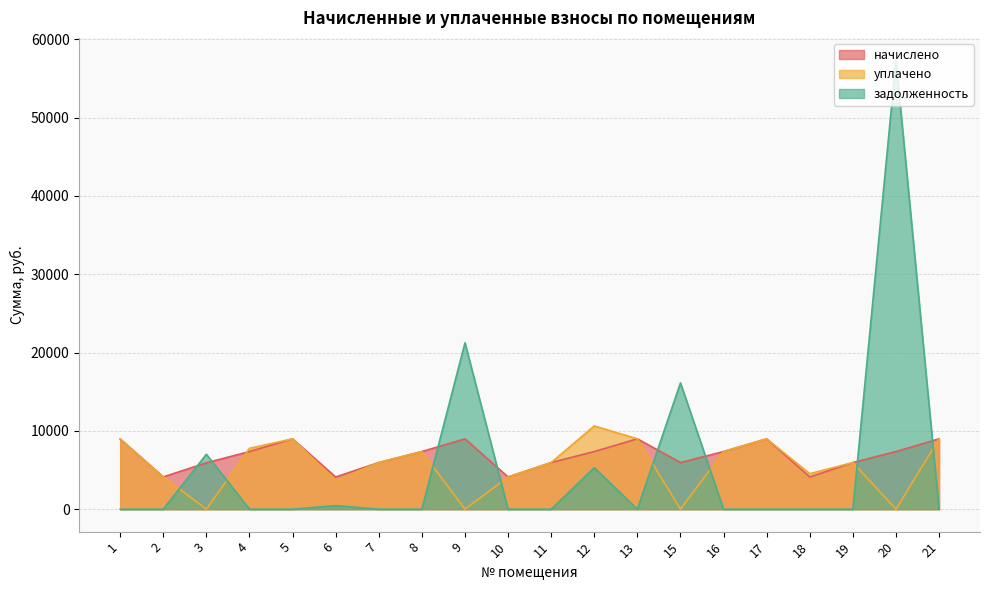

Reading left to right, what are all the values shown in this chart?

начислено: 8962.6	4124.2	5921.3	7361.3	8985.6	4112.6	5955.8	7361.3	8985.6	4112.6	5955.8	7361.3	8985.6	5955.8	7361.3	8985.6	4112.6	5955.8	7361.3	8985.6
уплачено: 8962.6	4124.2	0.0	7770.2	8985.6	3655.7	5955.8	7361.3	0.0	4112.6	5955.8	10628.9	8985.6	0.0	7361.3	8985.6	4533.9	5955.8	0.0	8985.6
задолженность: 0.0	0.0	7012.7	0.0	0.0	457.0	0.0	0.0	21247.2	0.0	0.0	5291.9	0.0	16127.4	0.0	0.0	0.0	0.0	57318.3	0.0